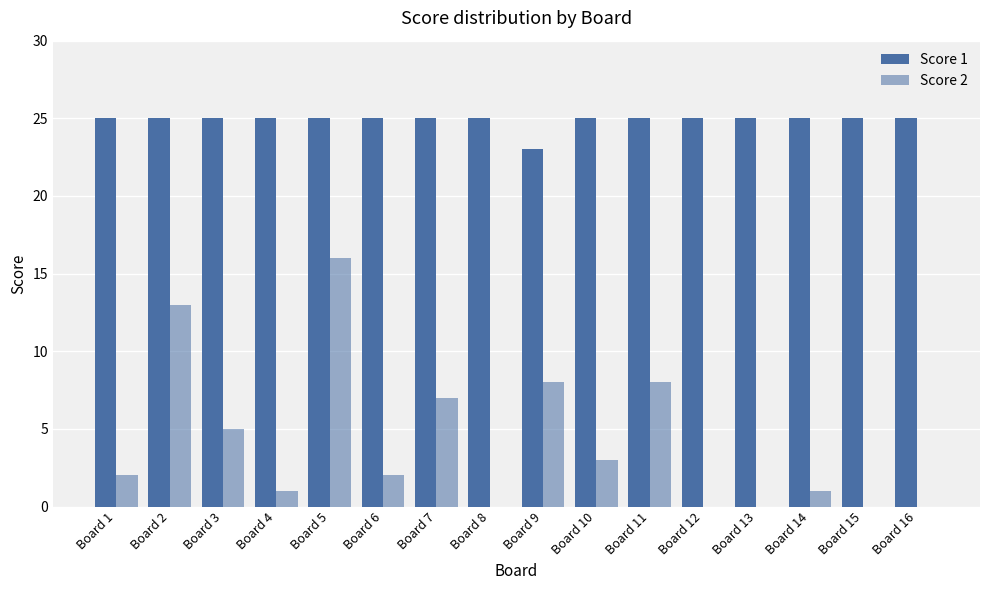

How many groups of bars are there?

16